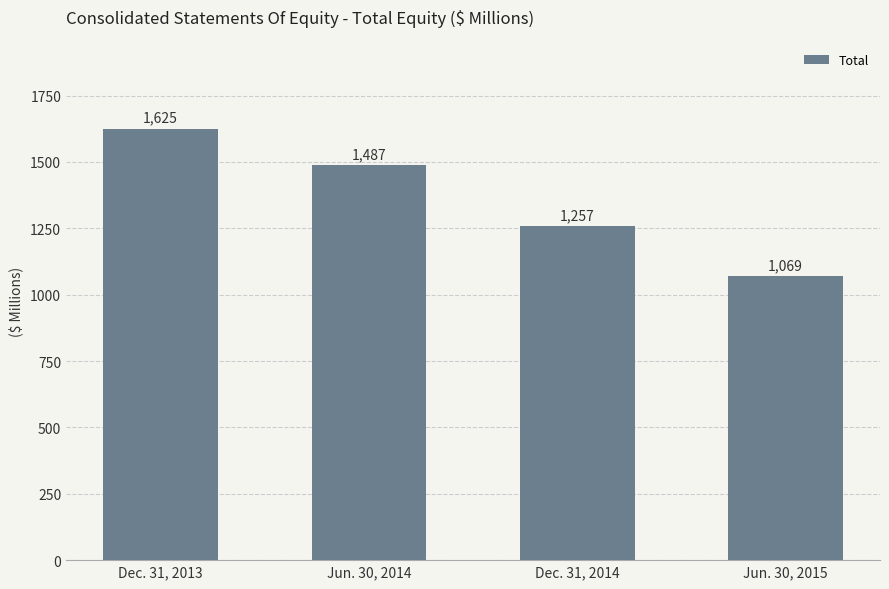

Rank the categories by value from highest to lowest.

Dec. 31, 2013, Jun. 30, 2014, Dec. 31, 2014, Jun. 30, 2015